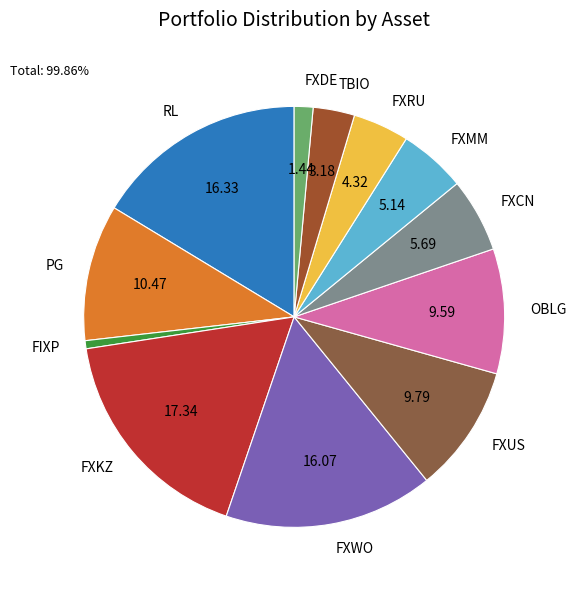

What is the ratio of the value at FXKZ to the value at RL?

1.1